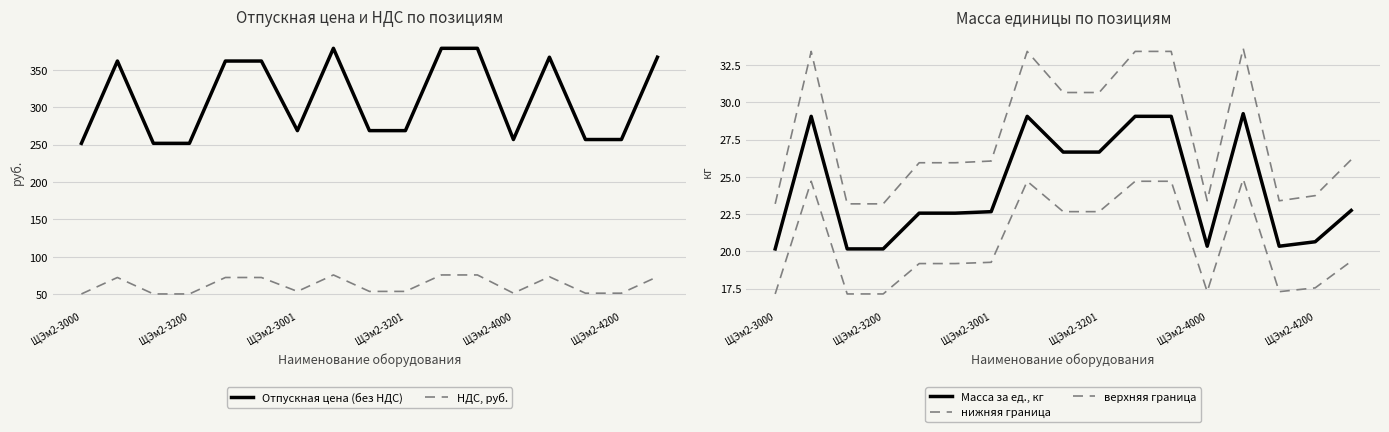

What is the lowest value of the НДС, руб. series?

50.3